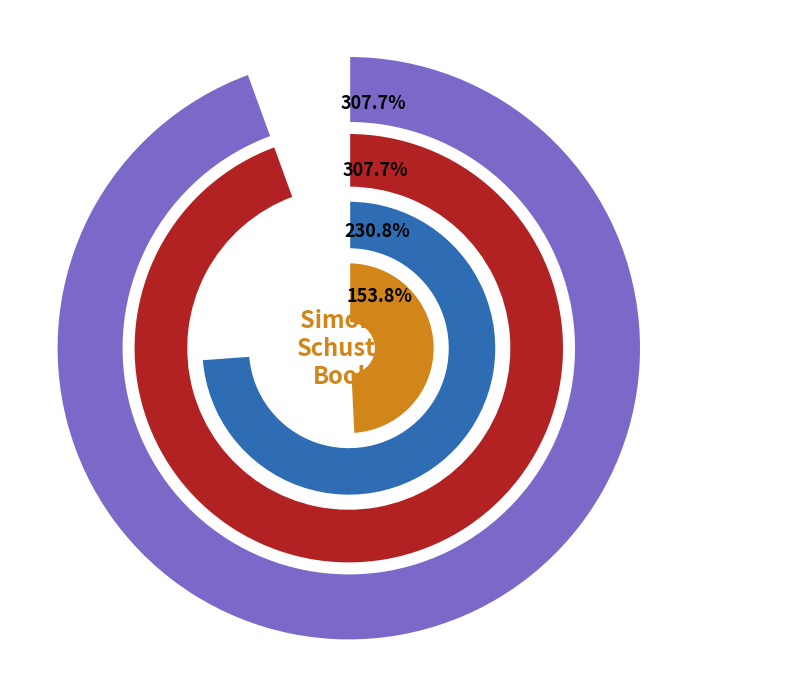

Is there a majority slice in this chart?

No